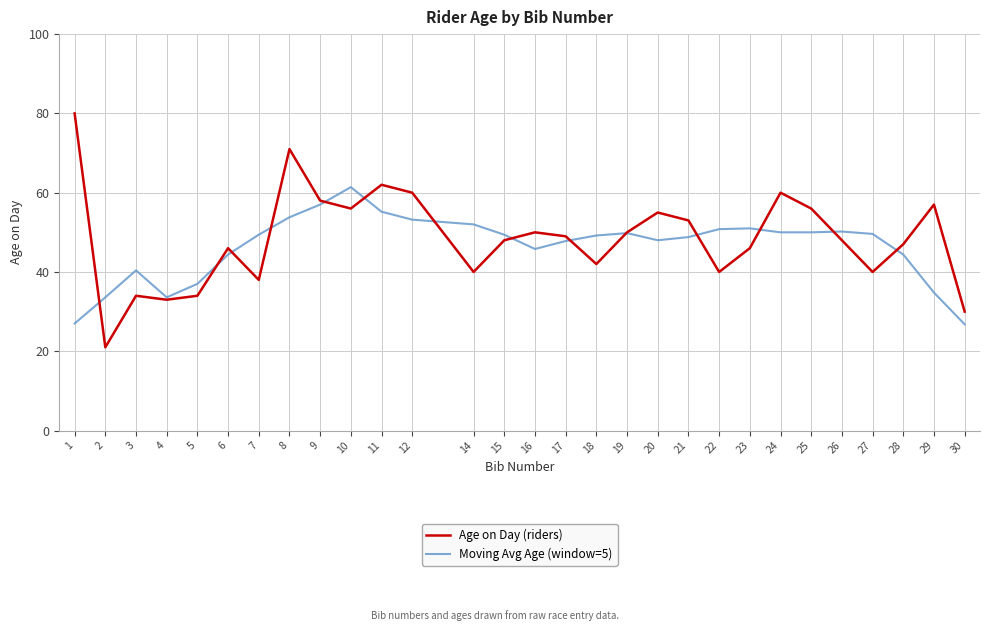

Is the value of Age on Day (riders) at 12 greater than the value of Moving Avg Age (window=5) at 25?

Yes